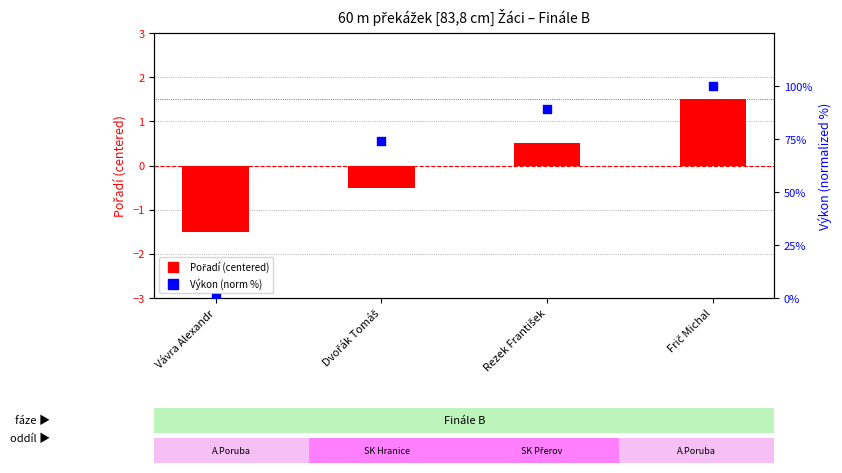

What are all the series names shown in the legend?

Pořadí (centered), Výkon (norm %)